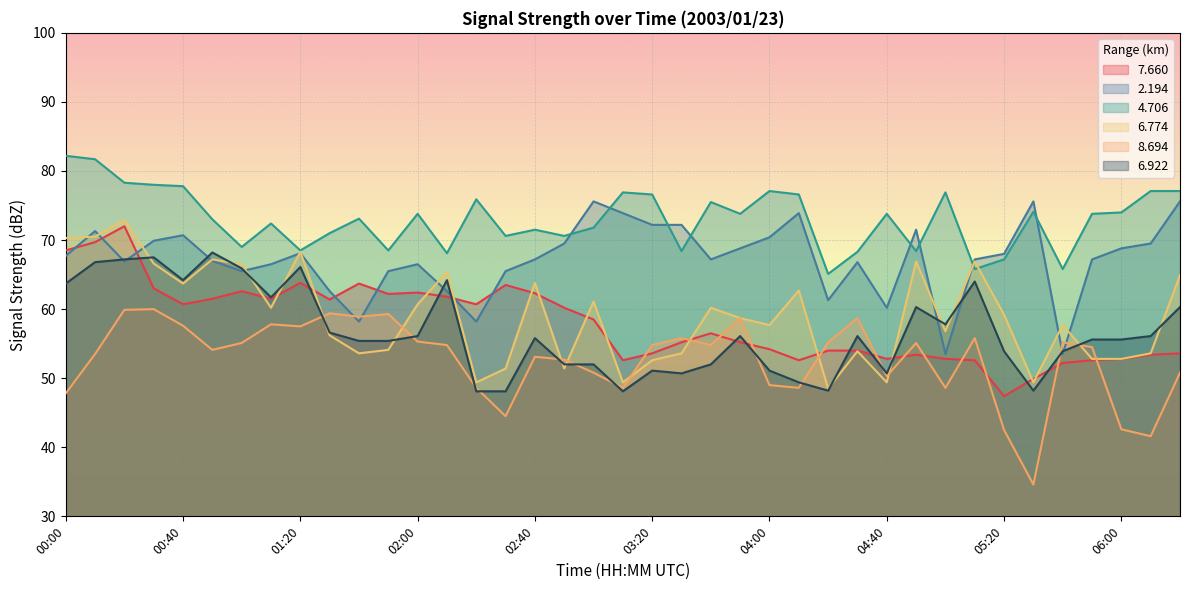

Does the chart display data point markers on the line(s)?

No